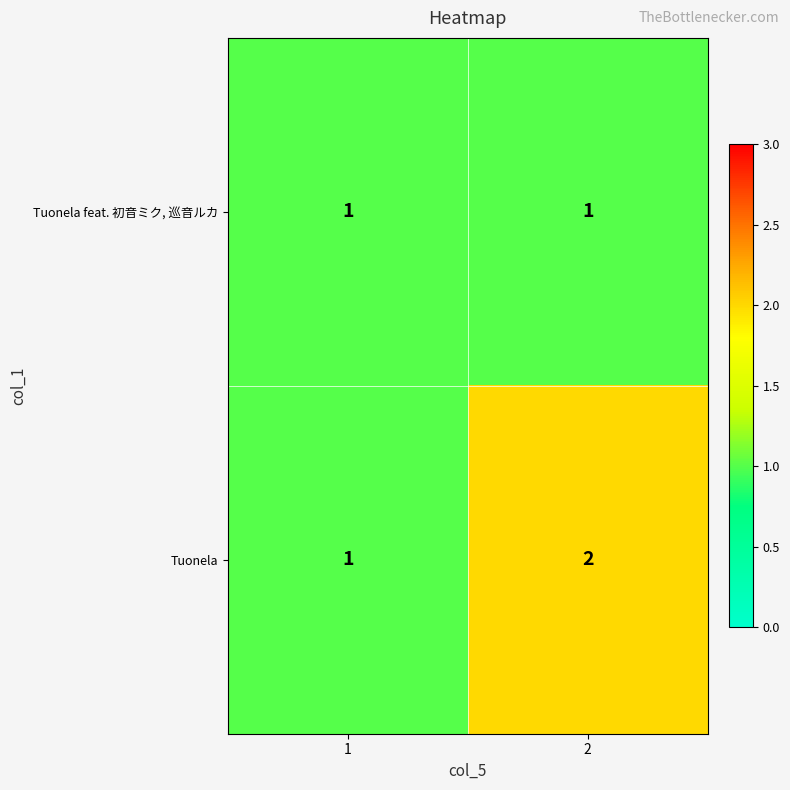

Which series has the largest total across all categories?

Tuonela